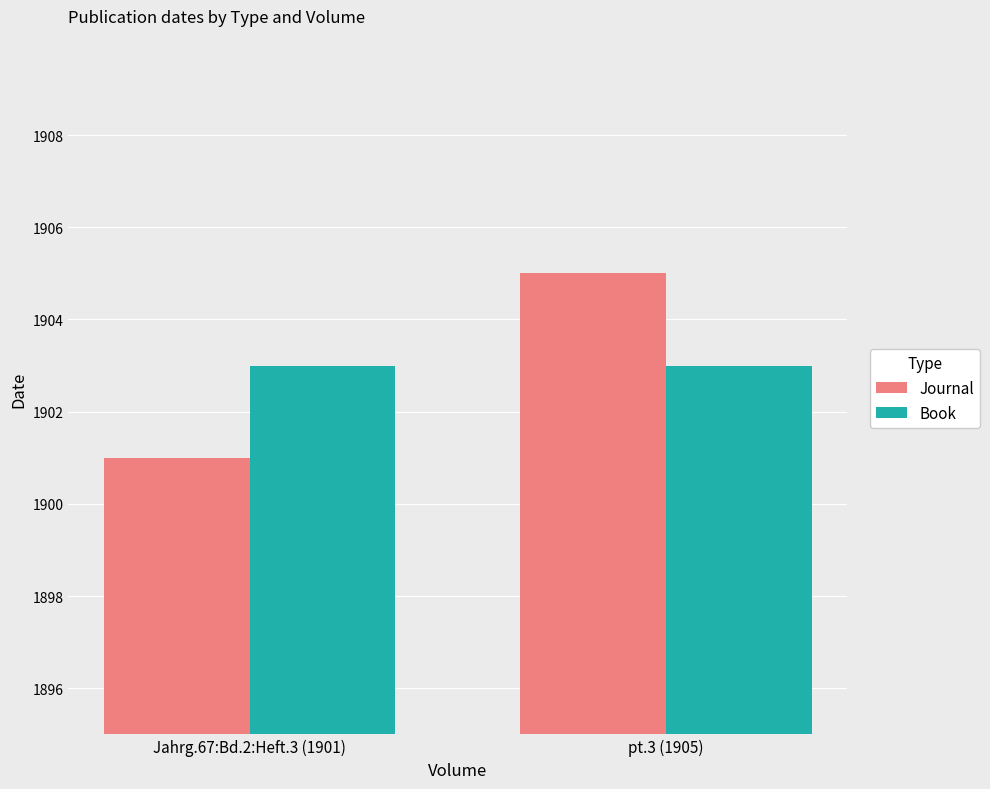

How many bars are there in total?

4